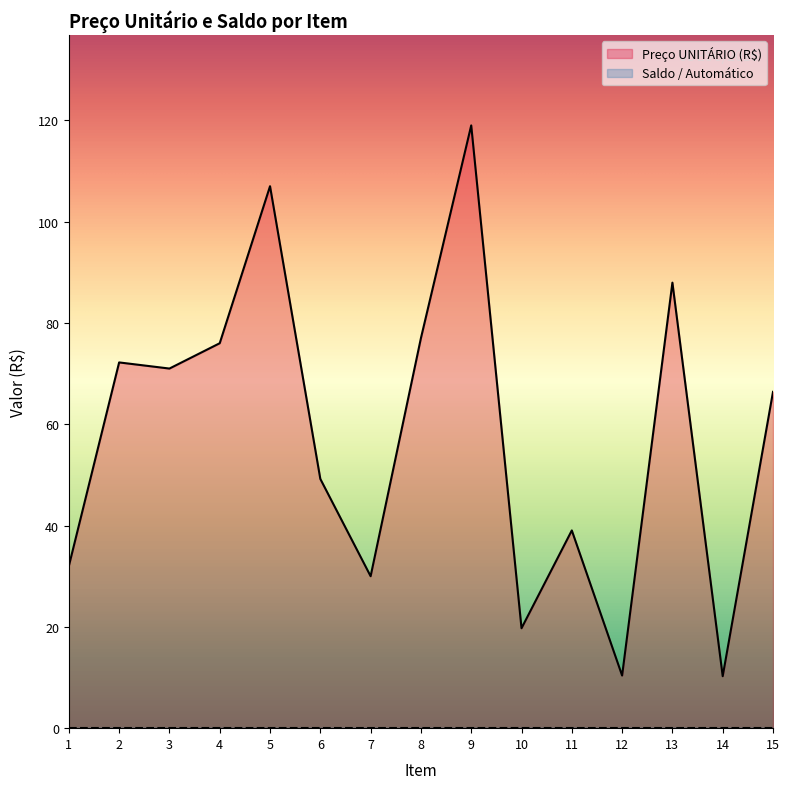

List the labels in order of value, smallest first.

14, 12, 10, 7, 1, 11, 6, 15, 3, 2, 4, 8, 13, 5, 9